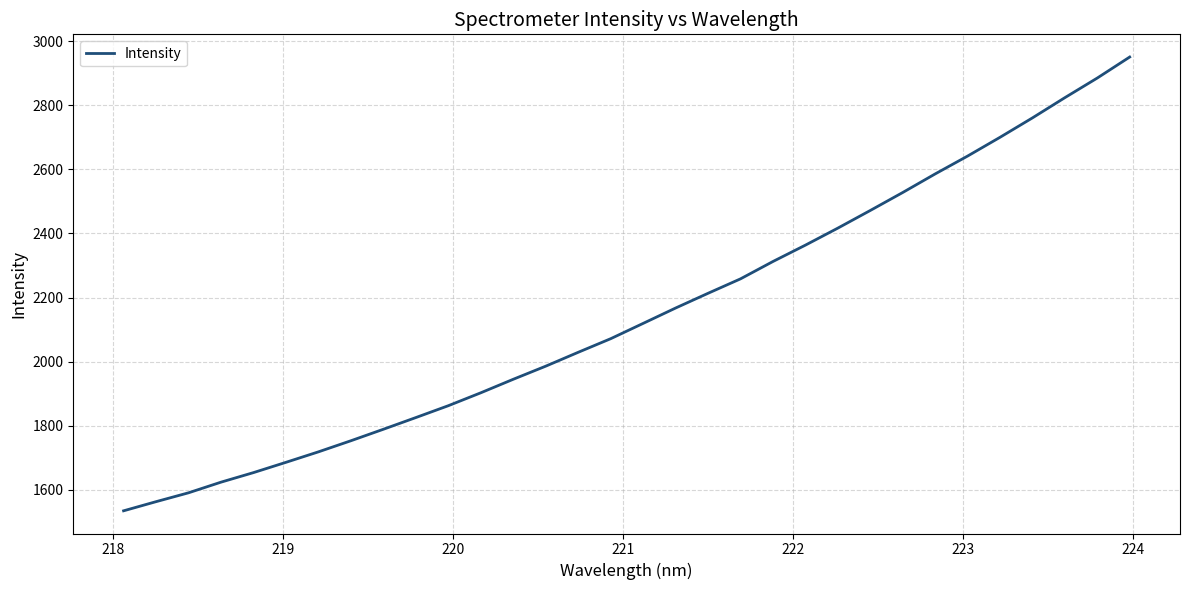

Reading left to right, extract all data points from this chart.

1534.6	1563.2	1590.8	1624.1	1653.9	1686.0	1718.7	1753.3	1789.2	1825.7	1862.7	1903.0	1945.2	1986.1	2029.3	2071.7	2119.5	2167.4	2213.4	2258.4	2312.6	2363.6	2416.8	2471.8	2527.8	2585.8	2641.5	2700.1	2760.6	2823.7	2885.0	2950.5